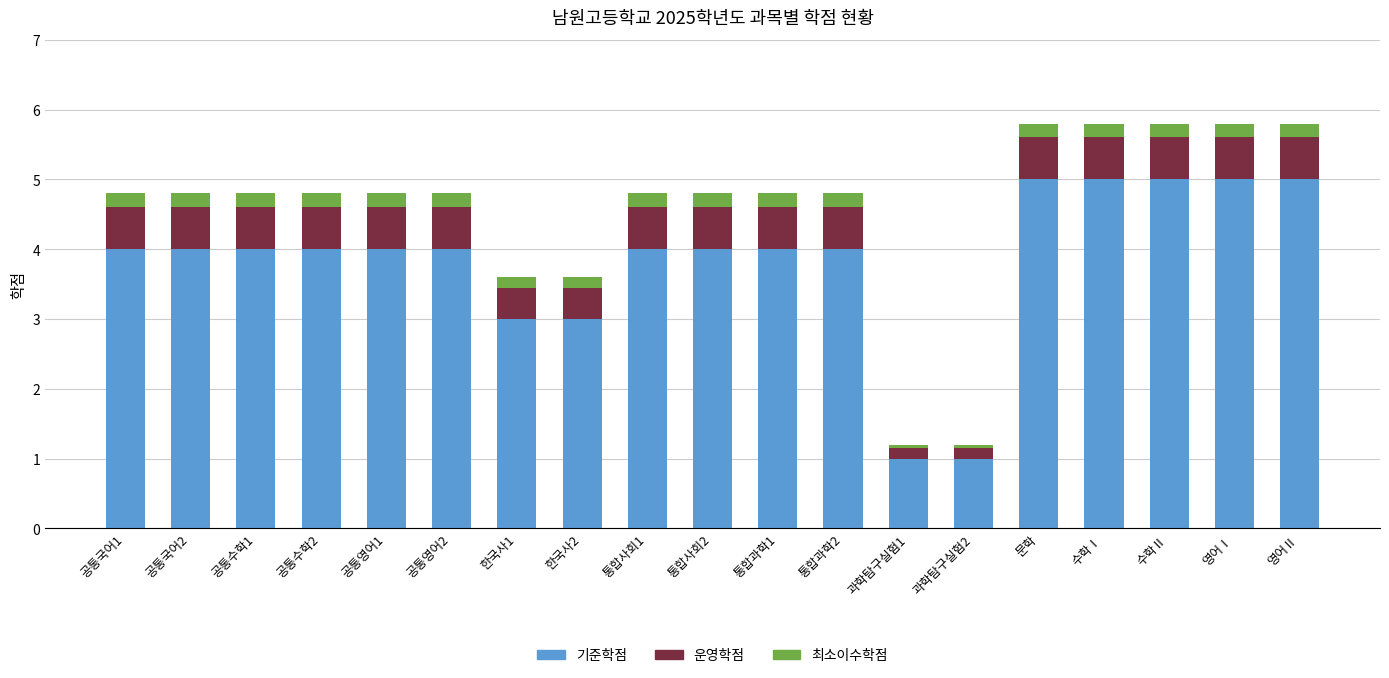

What is the highest value of the 기준학점 series?

5.0